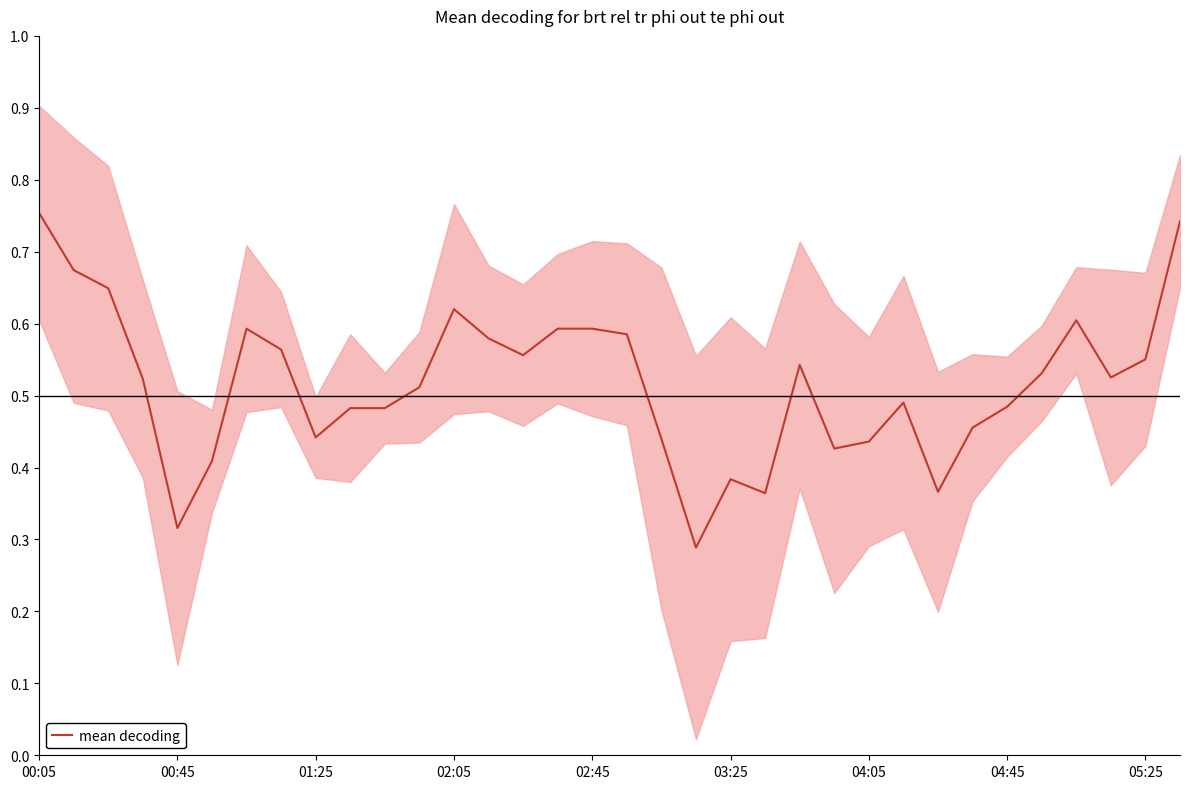

Is it true that mean decoding equals 0.6 at 01:25?

False